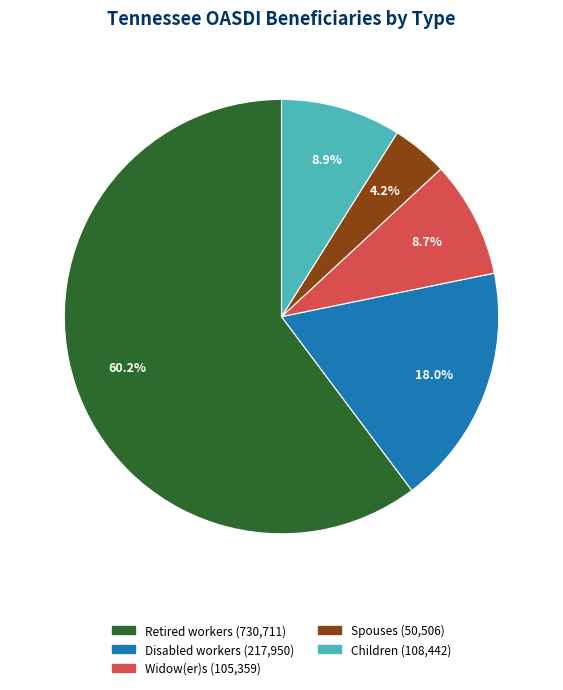

How many slices are in this pie chart?

5